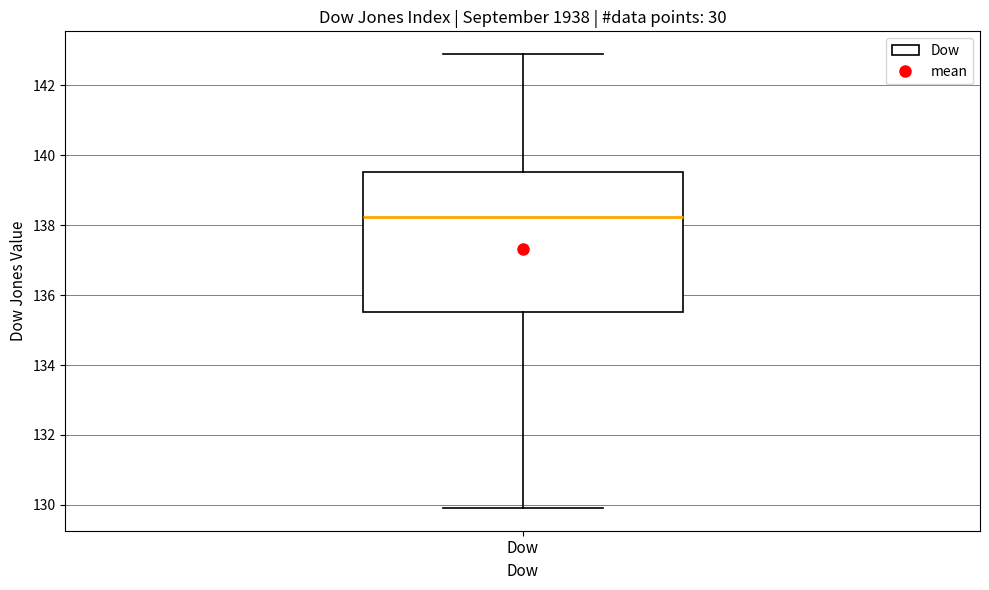

Read this box plot against the y-axis: the position of the median line, the range covered by the box, and the ends of both whiskers. The values are not printed on the chart, so give them approximately, as read against the axis.

median 138.2, box 135.6 to 139.6, whiskers 130.0 to 143.0